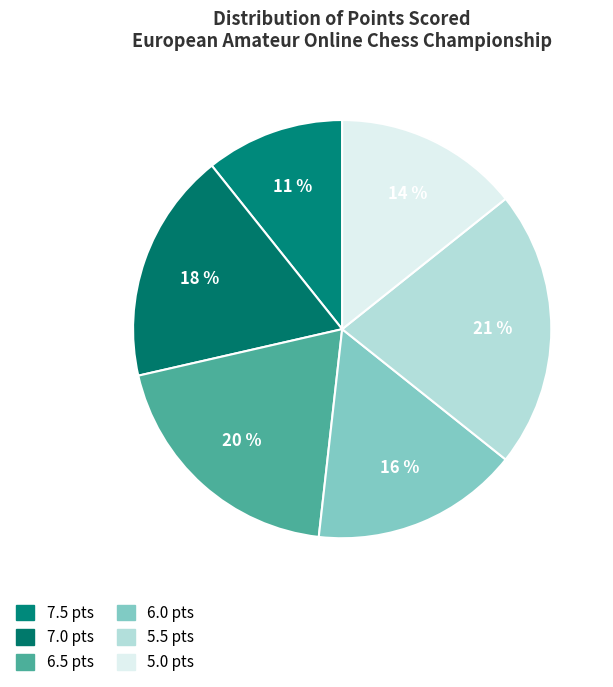

What percentage is NOT represented by 6.5?

80.4%